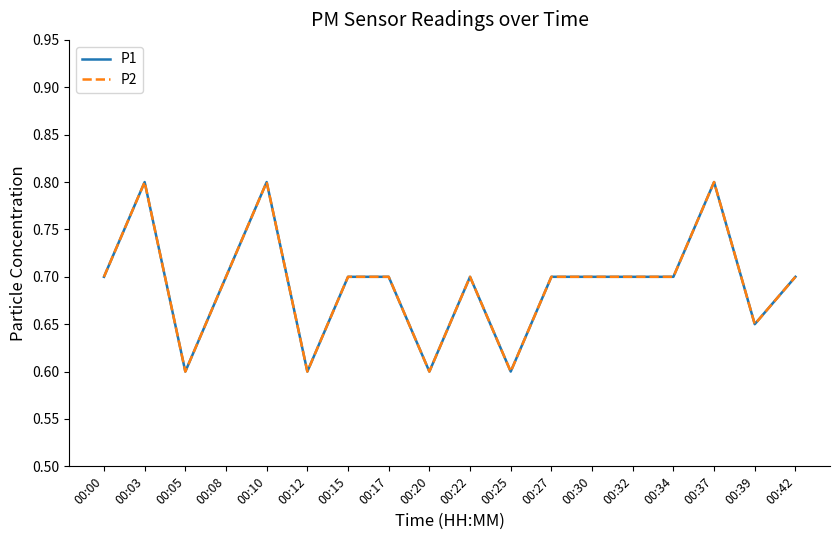

At how many categories does at least one series exceed 0?

18